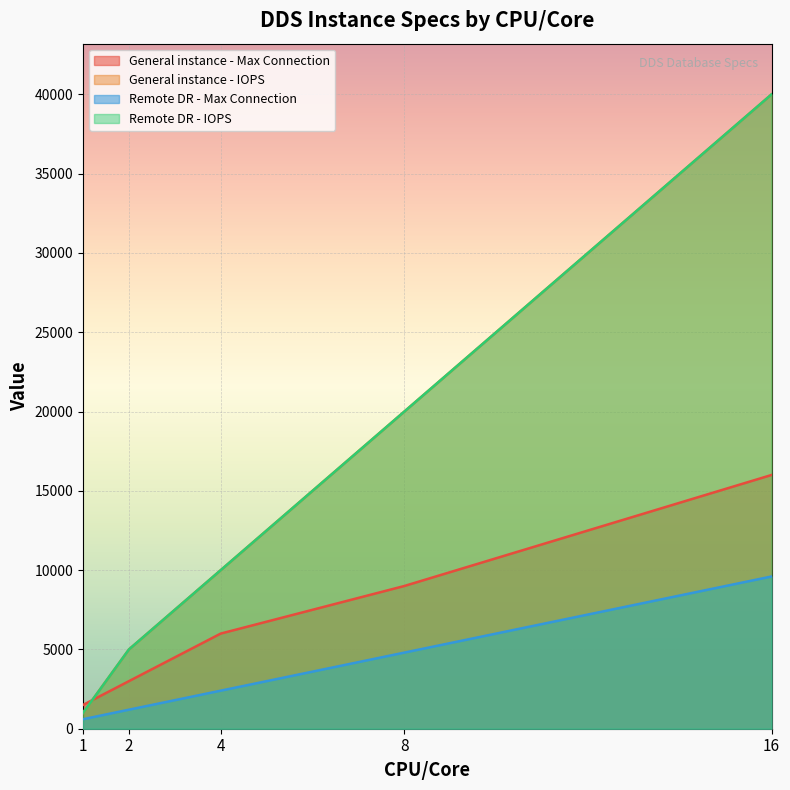

Which series has the largest total across all categories?

General instance - IOPS